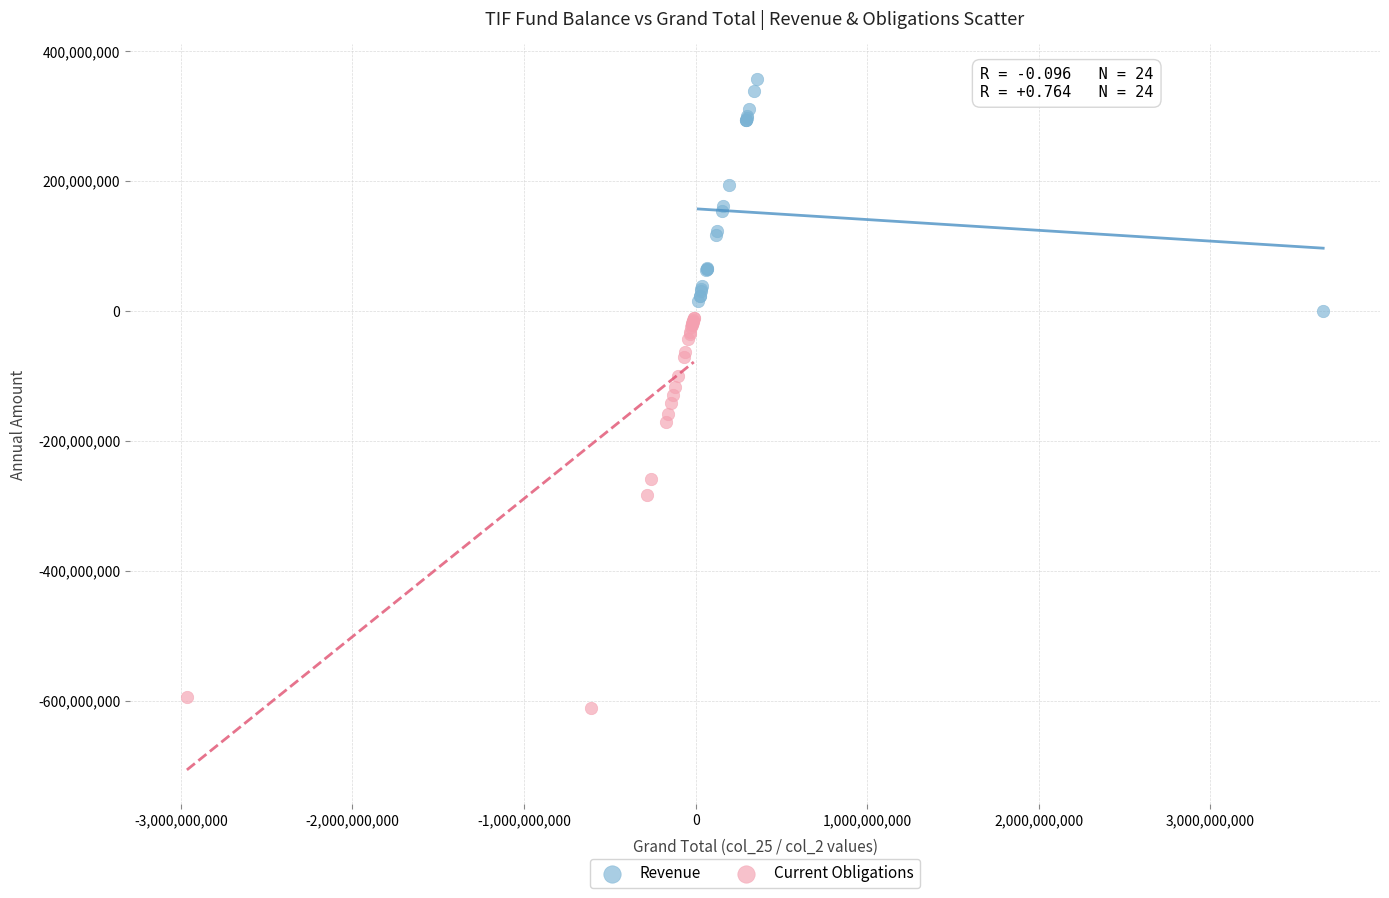

Which series reaches the minimum Y coordinate?

Current Obligations